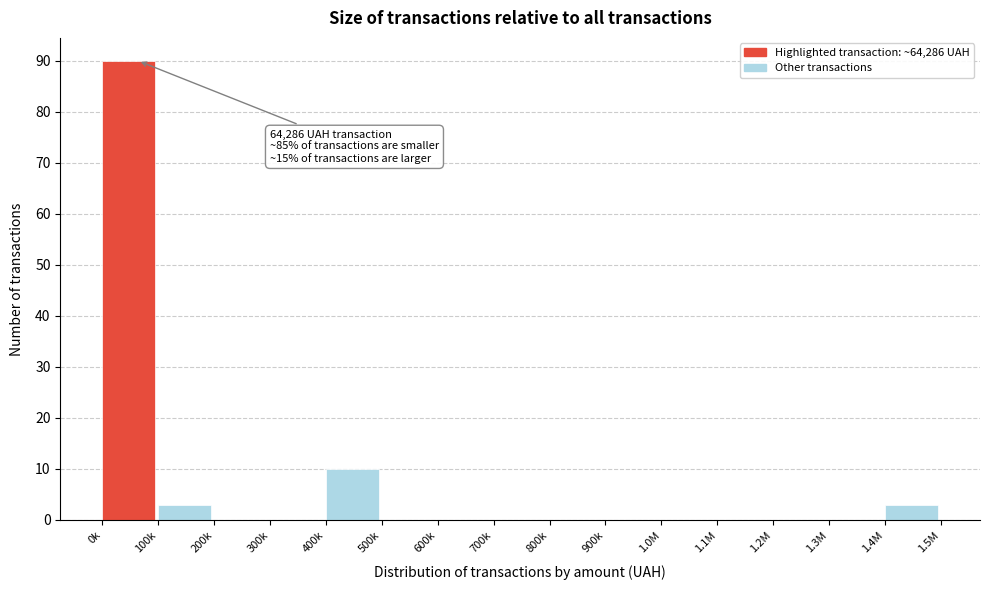

Reading left to right, what are all the values shown in this chart?

0k=90	100k=3	200k=0	300k=0	400k=10	500k=0	600k=0	700k=0	800k=0	900k=0	1.0M=0	1.1M=0	1.2M=0	1.3M=0	1.4M=3